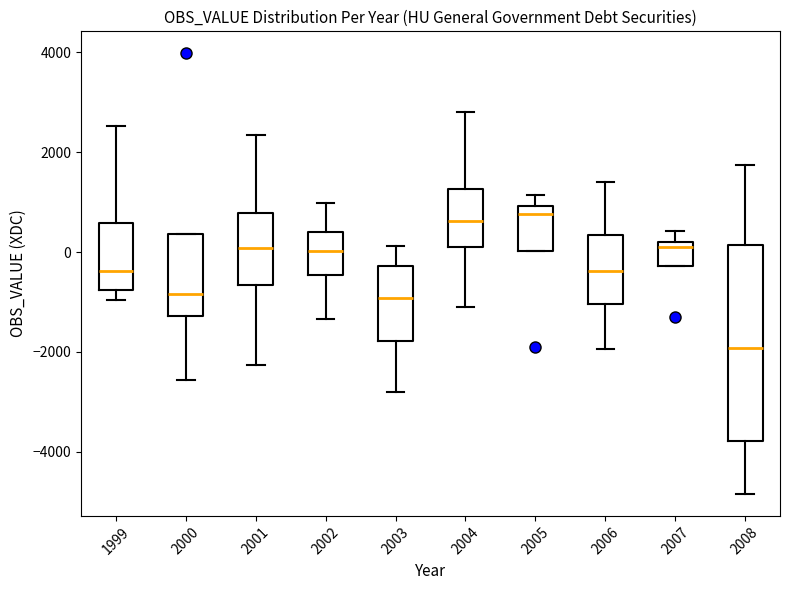

Which box is the tallest, from its lower edge to its upper edge?

2008